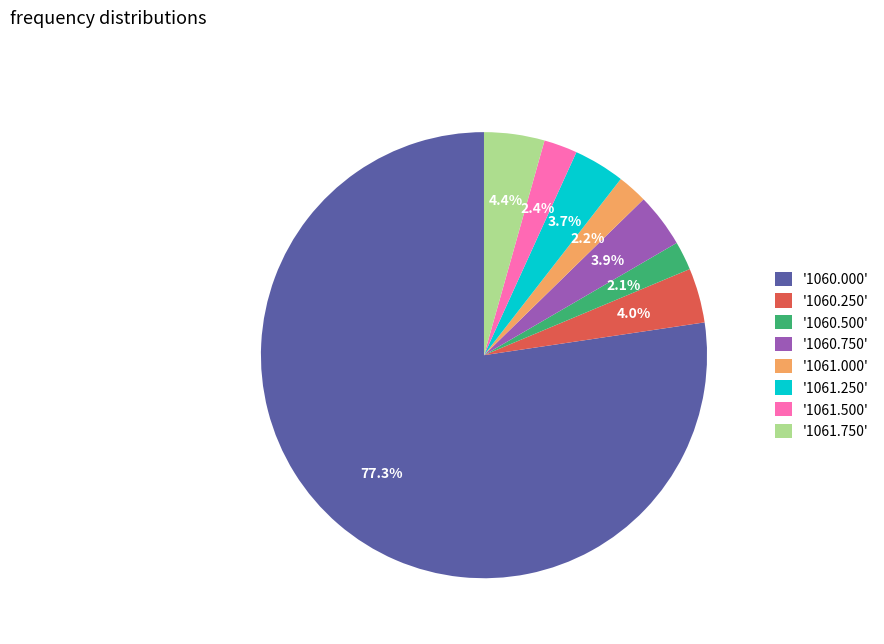

Which slice is the largest?

'1060.000'